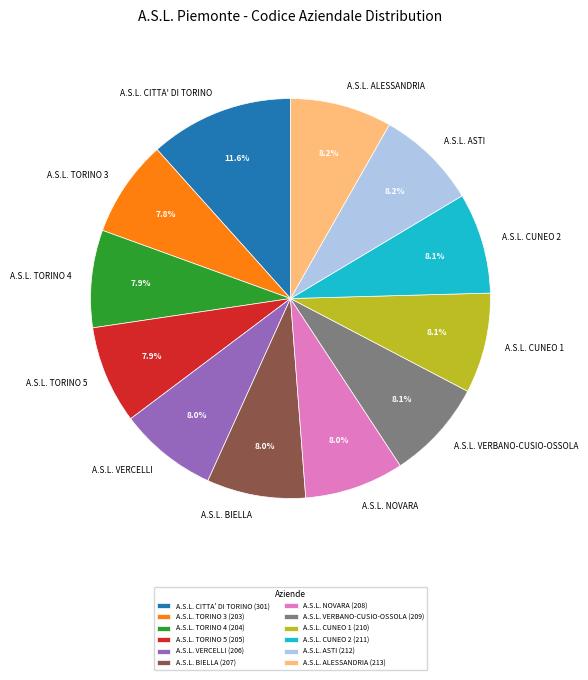

To the nearest percent, what is the average slice percentage?

8%